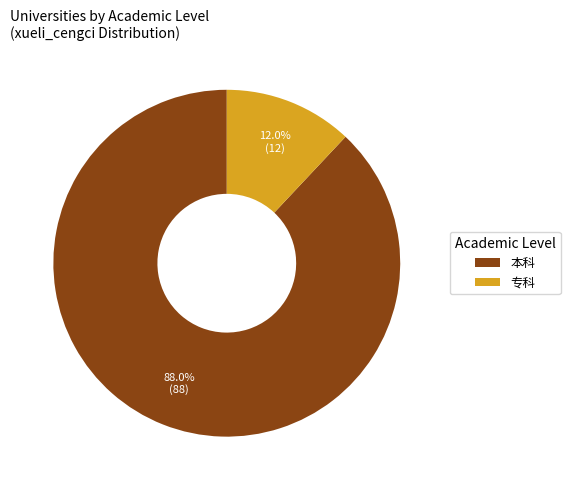

To the nearest percent, what portion does 本科 represent?

88%